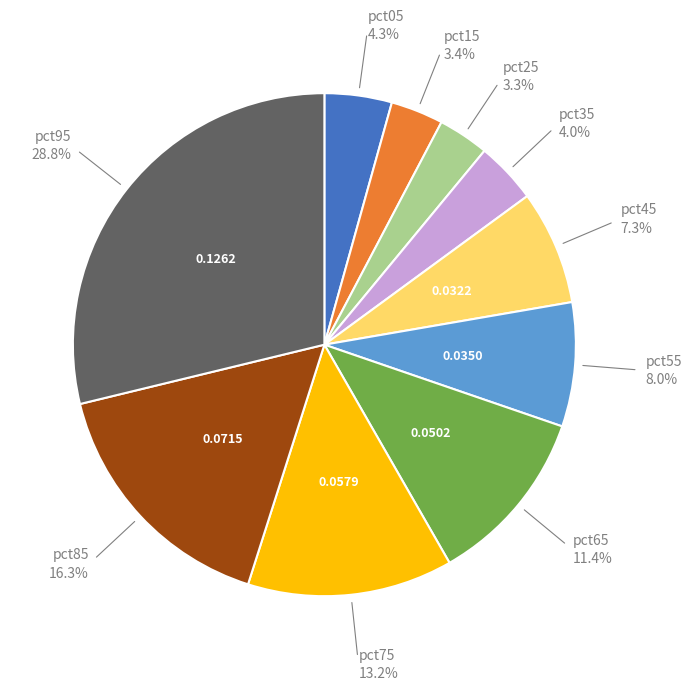

Count the number of slices in the pie.

10